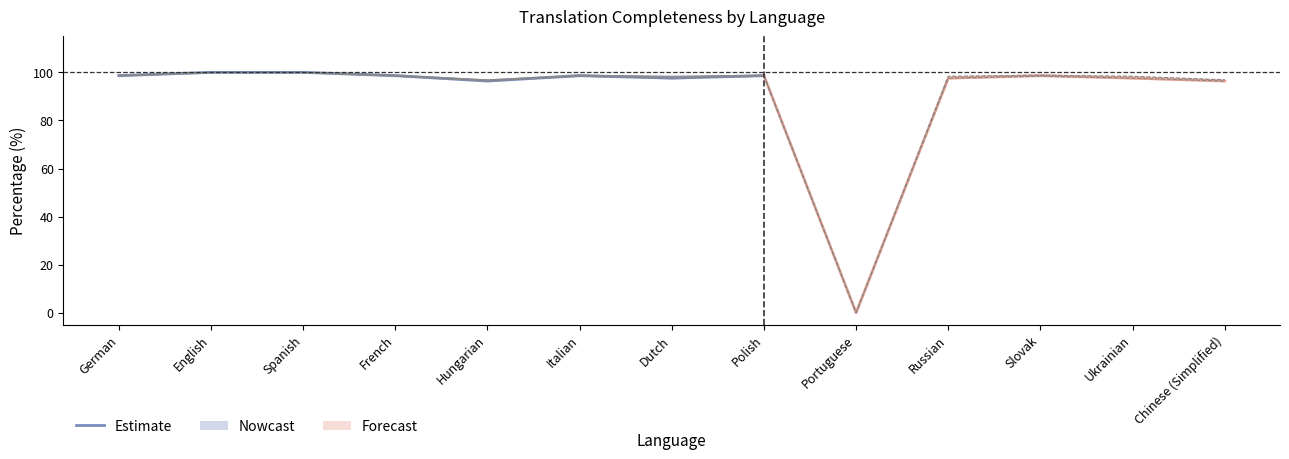

Between Italian and Dutch, which series saw the biggest shift?

translated_words_percent